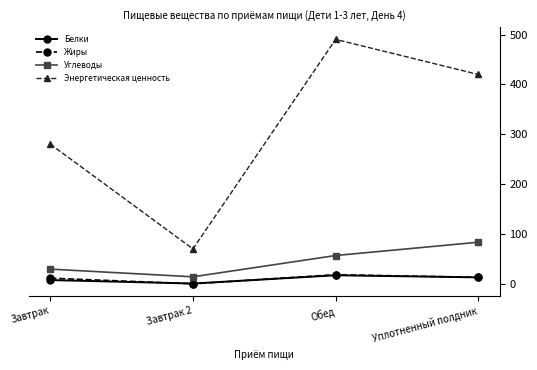

True or false: Жиры has more than 2 points higher than both neighbors.

False